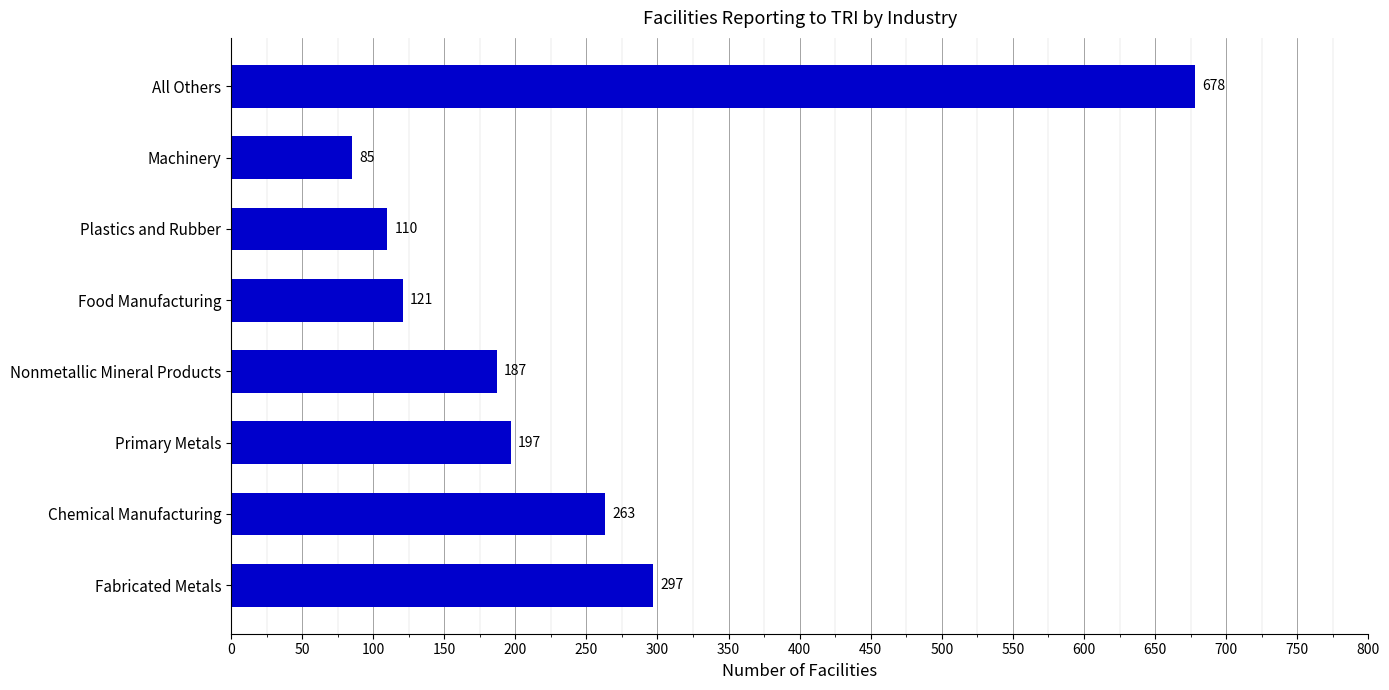

Does the chart contain any negative values?

No